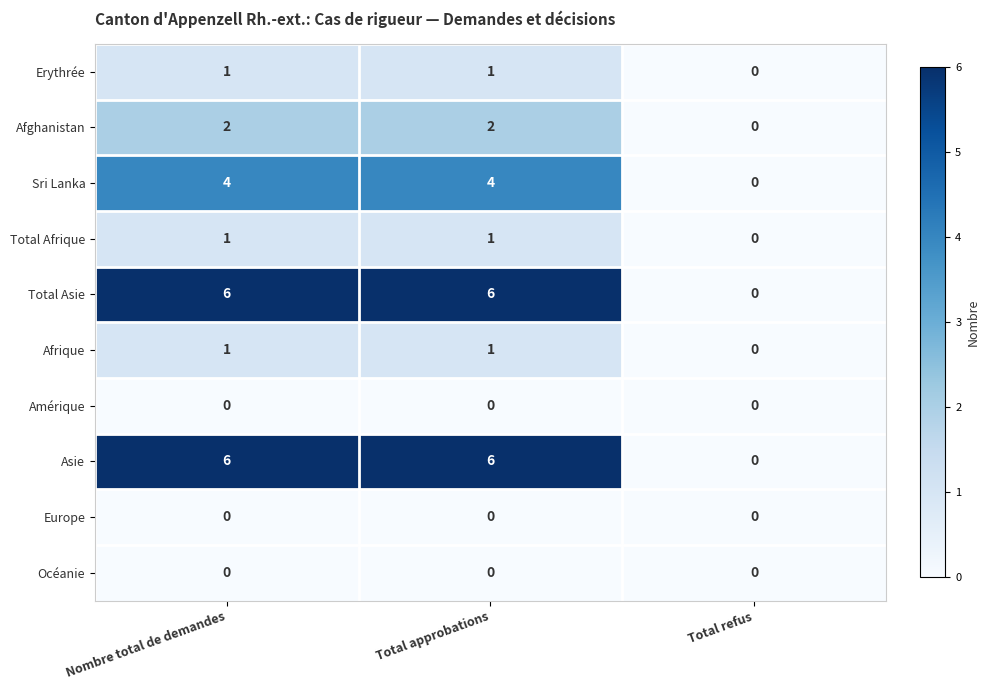

At which label is Erythrée closest to 0?

Total refus